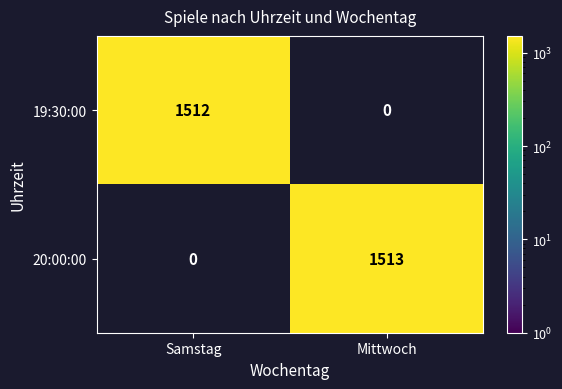

Reading right to left, what are all the values shown in this chart?

19:30:00: Mittwoch=0	Samstag=1512
20:00:00: Mittwoch=1513	Samstag=0